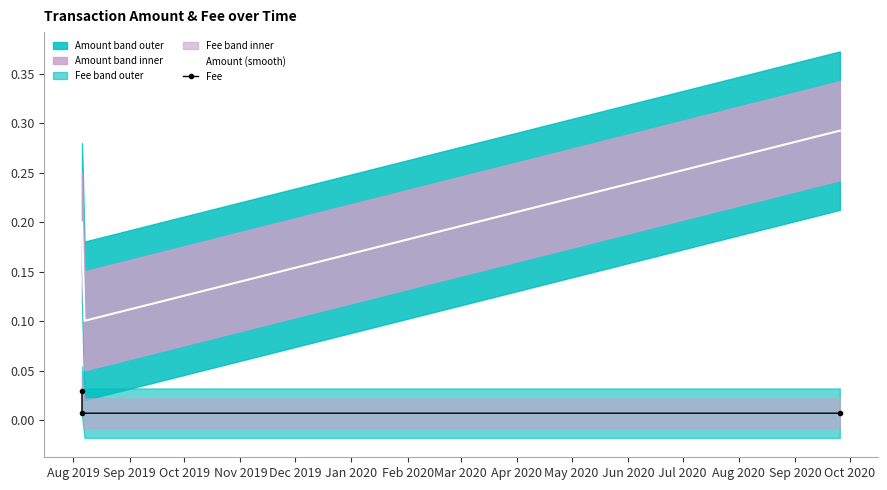

The chart shows a value of 0.0 at 2019-08-05 20:45:18. True or false?

False